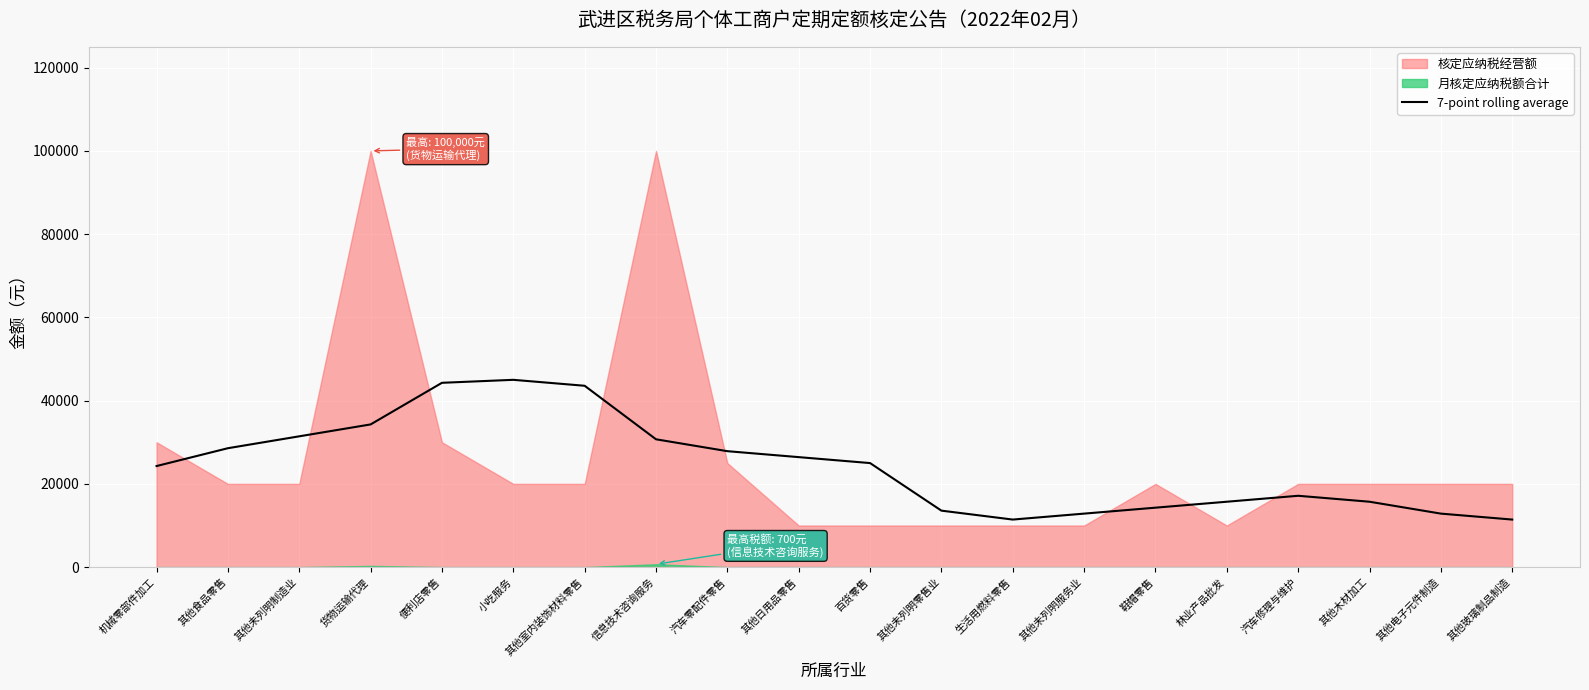

The value at 汽车修理与维护 is 9390.8. True or false?

False